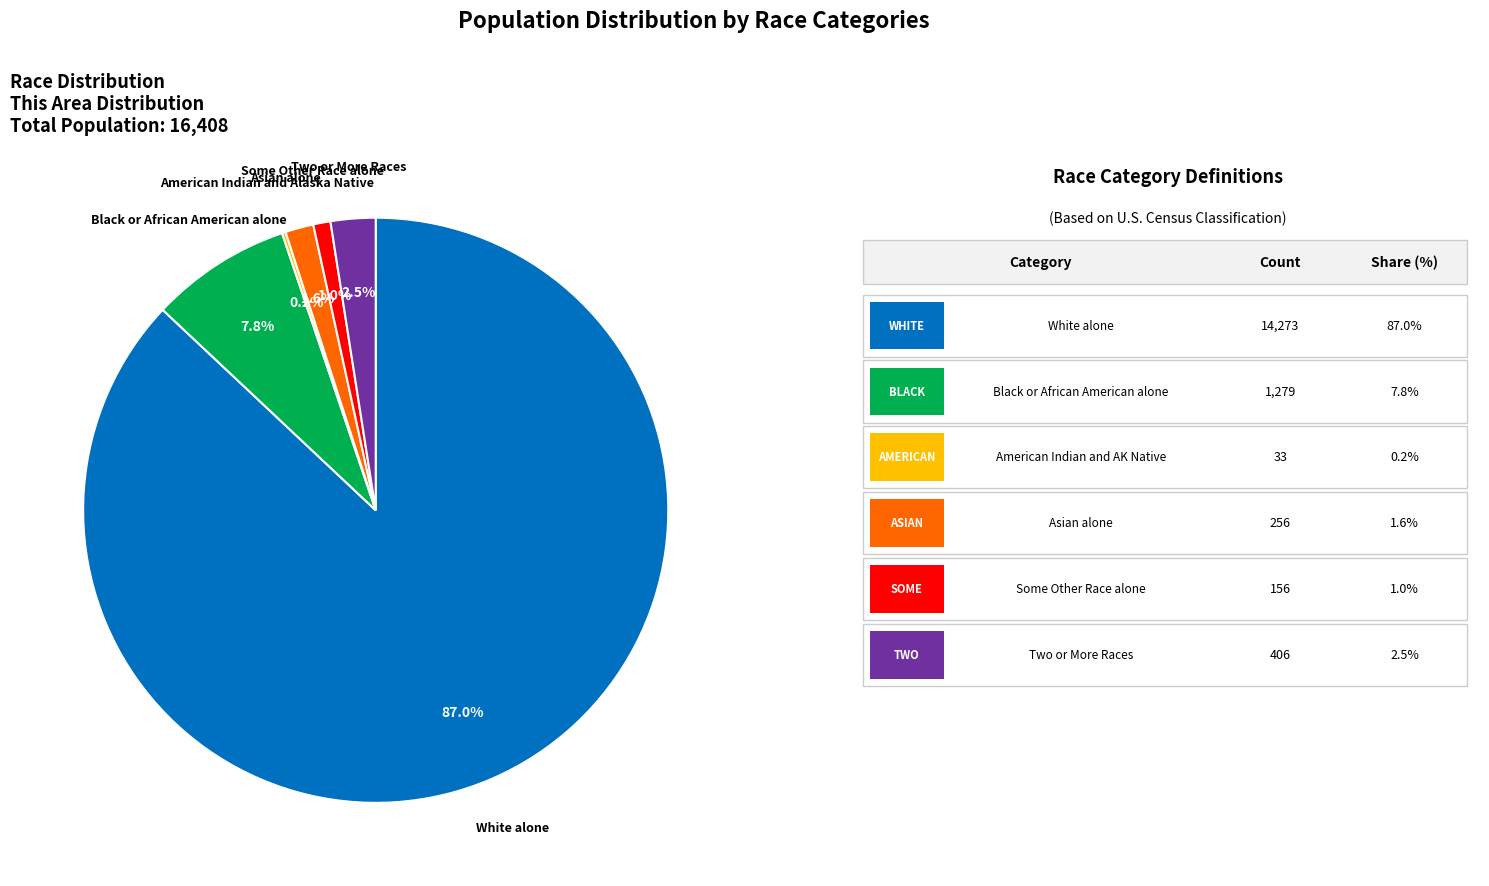

Is there any slice that represents more than half of the pie?

Yes